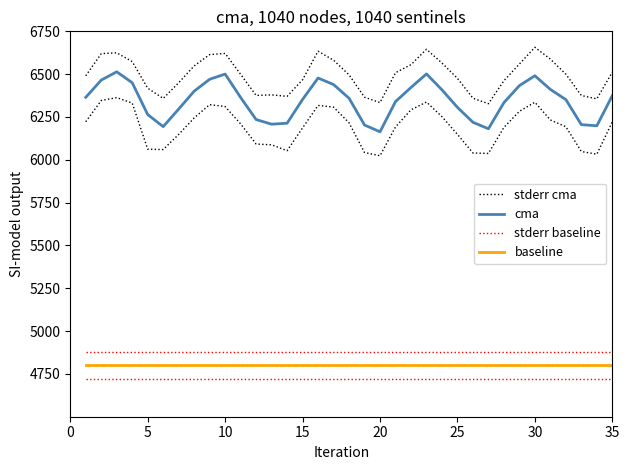

True or false: stderr baseline has a value of 7324.8 at 25.

False